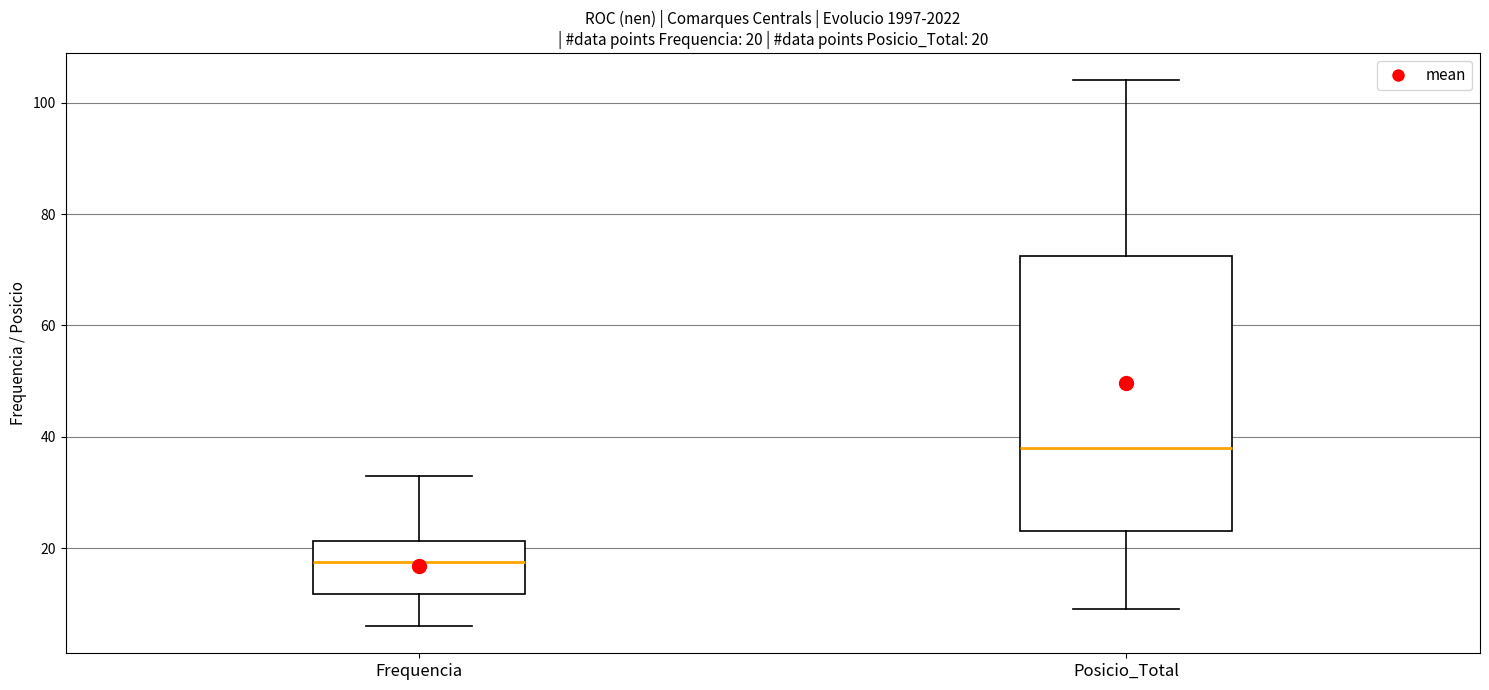

Comparing the boxes themselves (not the whiskers), which one is the tallest?

Posicio_Total